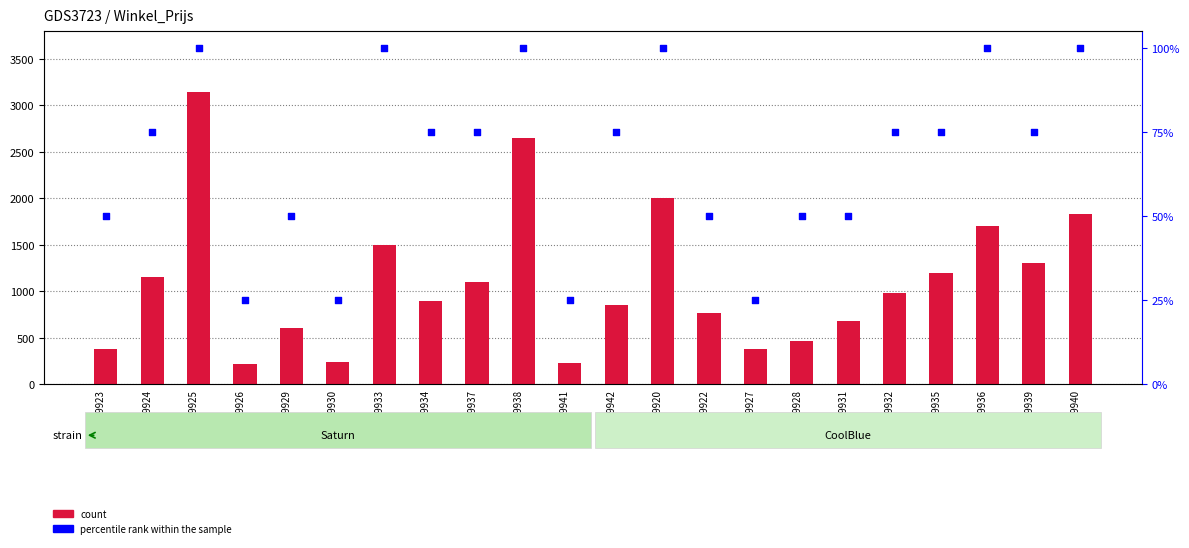

At how many categories does at least one series exceed 1818?

4